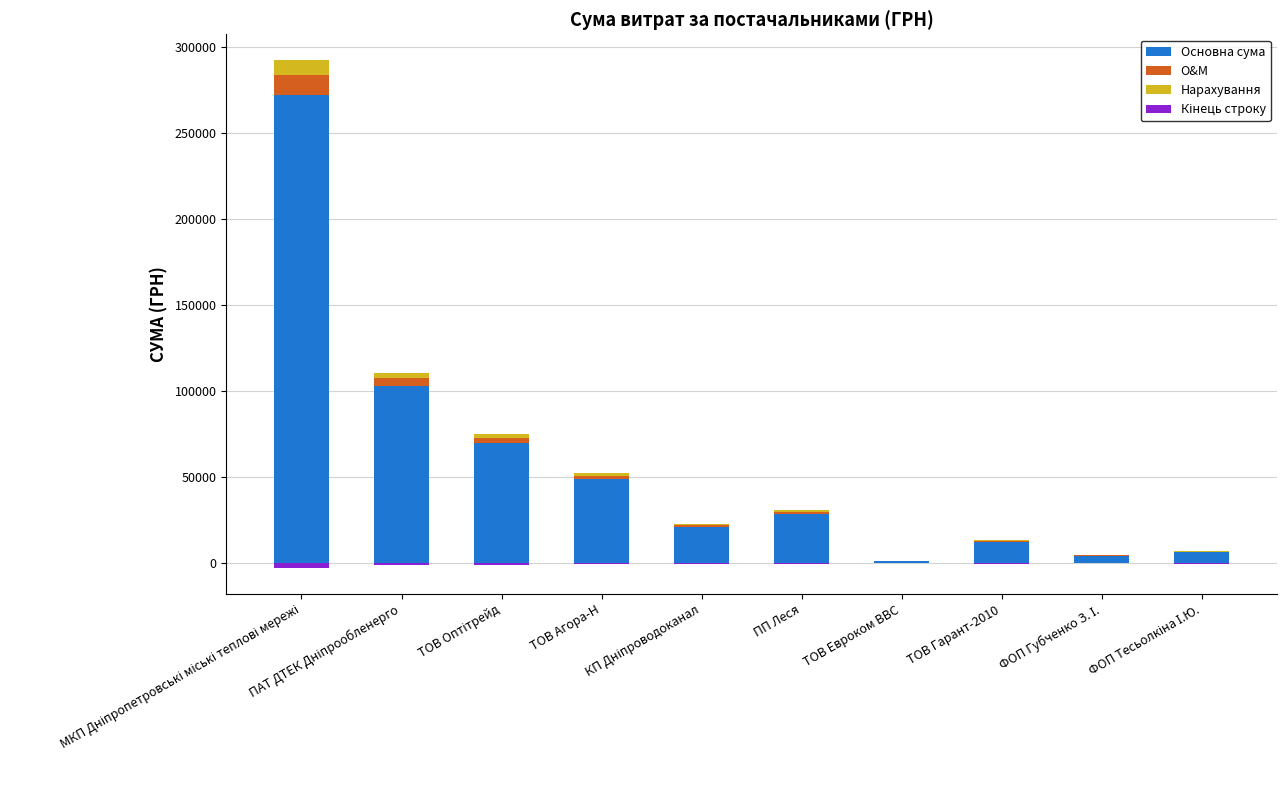

The Кінець строку series shows -761.8 at ТОВ Оптітрейд. True or false?

True